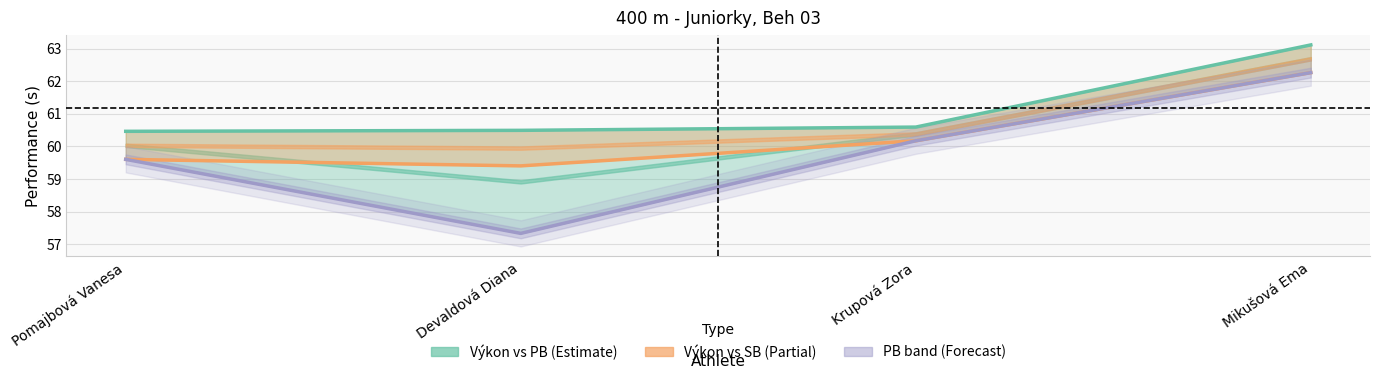

What is the difference between the maximum and second lowest values in the SB series?

2.7